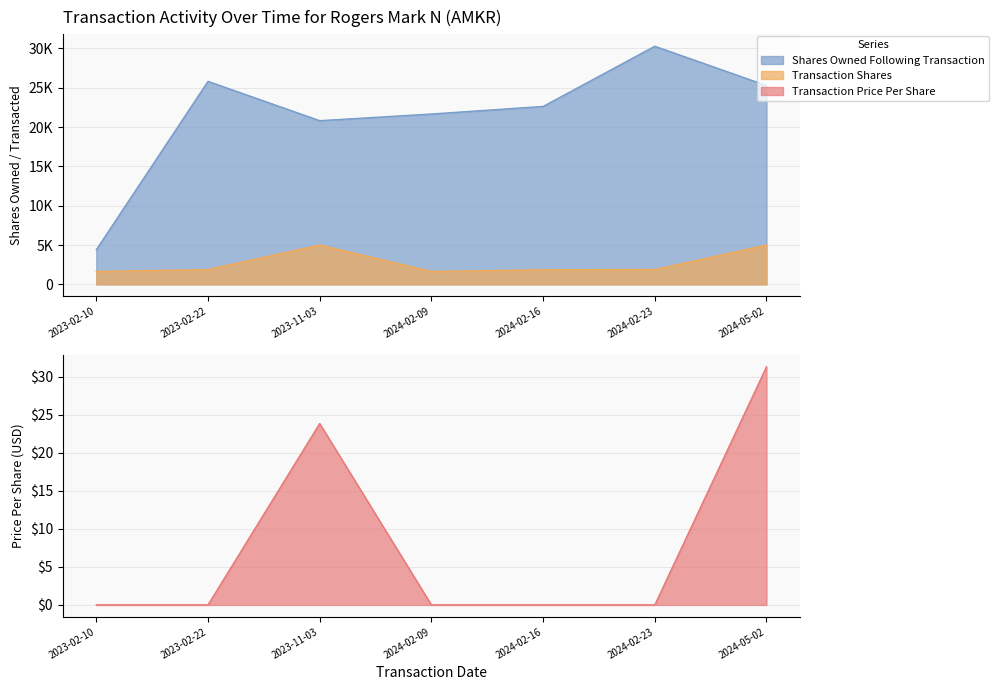

True or false: Transaction Price Per Share and Shares Owned Following Transaction cross at least once.

False